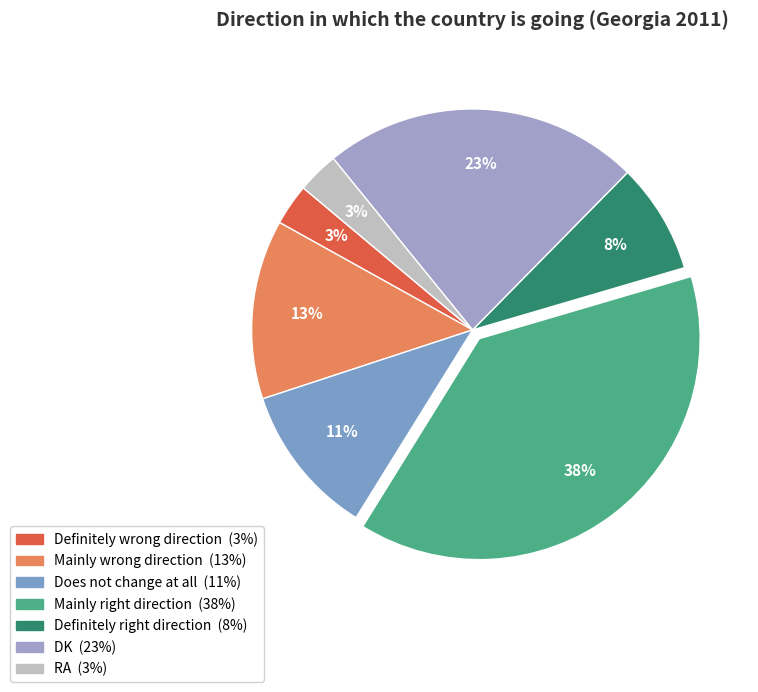

To the nearest percent, what portion does Definitely wrong direction represent?

3%